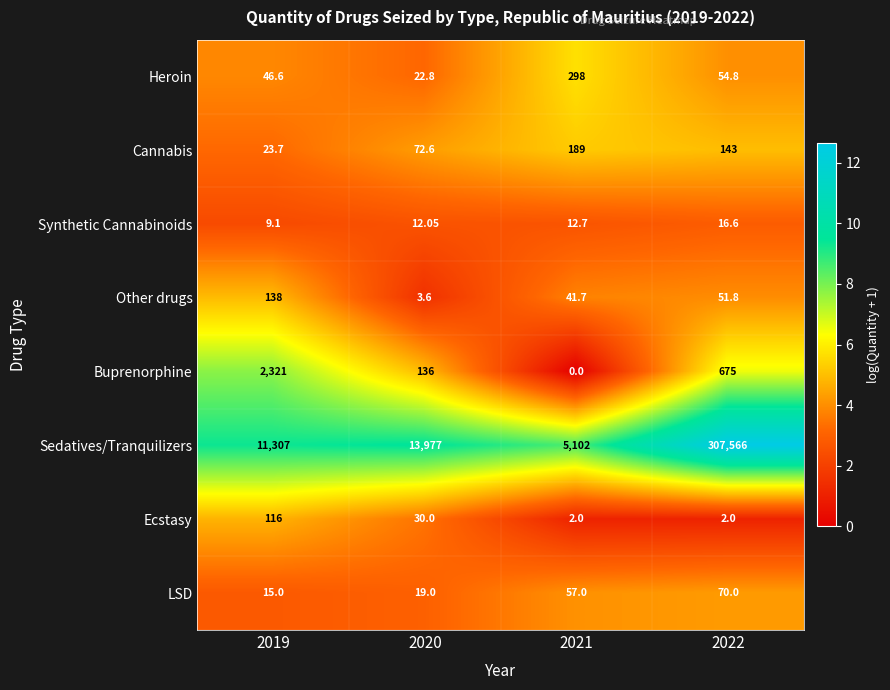

Rank the series by their maximum value, from lowest to highest.

Synthetic Cannabinoids, LSD, Ecstasy, Other drugs, Cannabis, Heroin, Buprenorphine, Sedatives/Tranquilizers